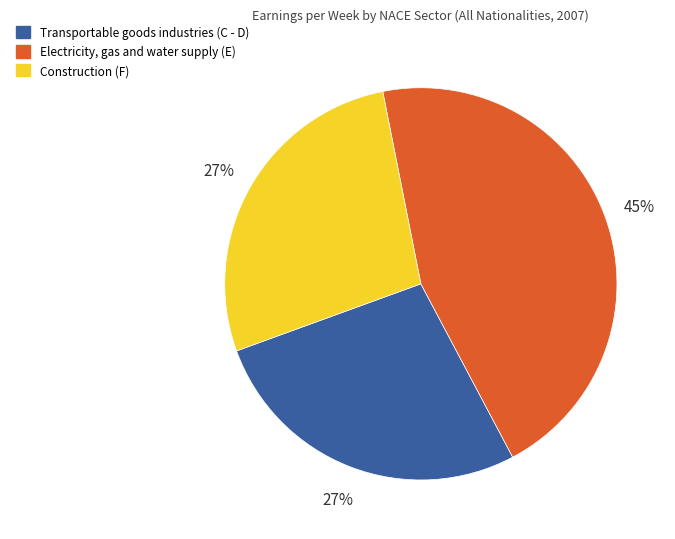

Is there a majority slice in this chart?

No